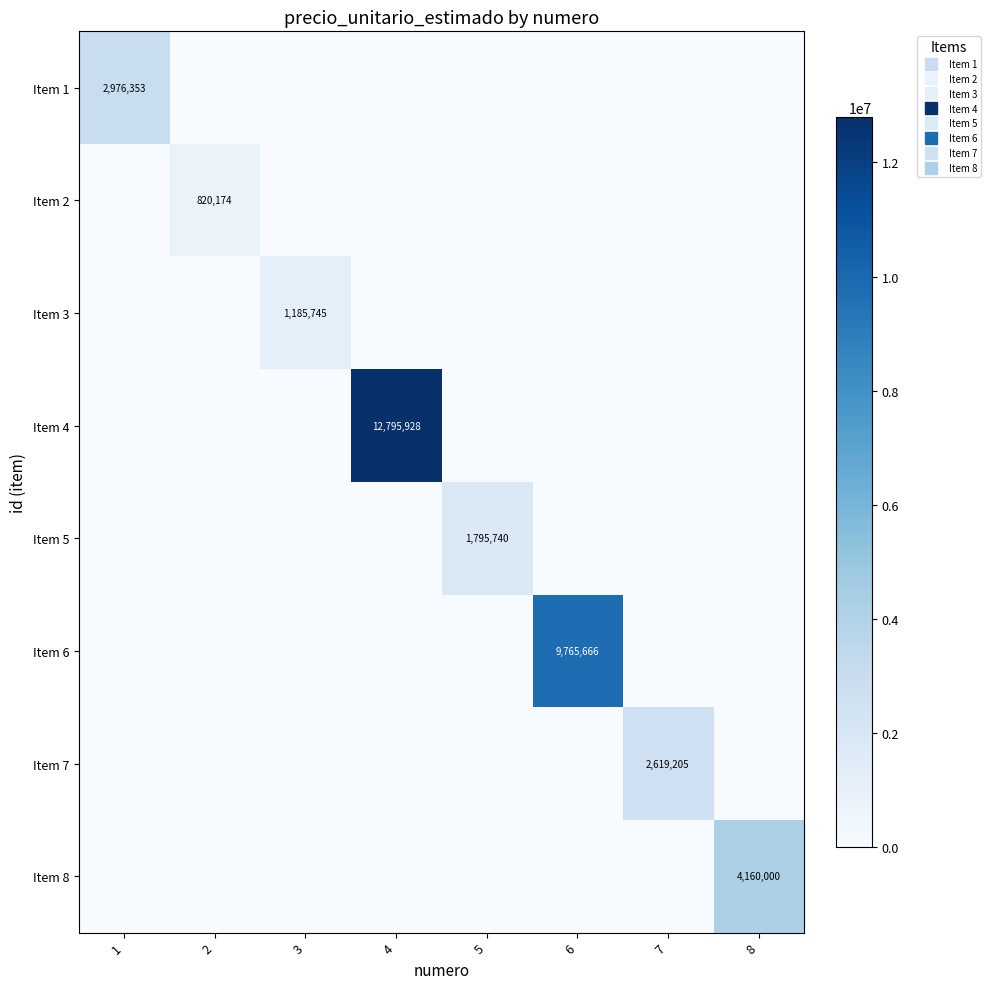

Is the value of Item 1 at 2 greater than the value of Item 8 at 3?

No